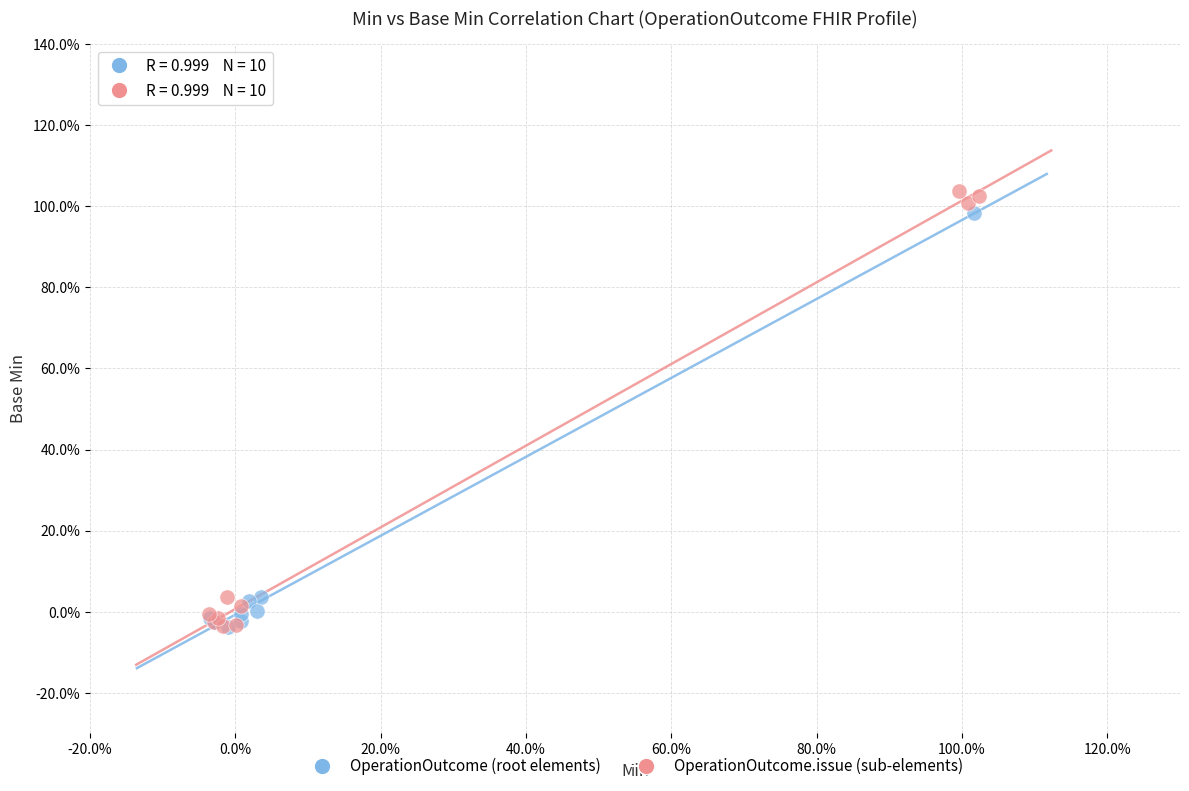

Which series has the largest Y range (max minus min)?

OperationOutcome.issue (sub-elements)